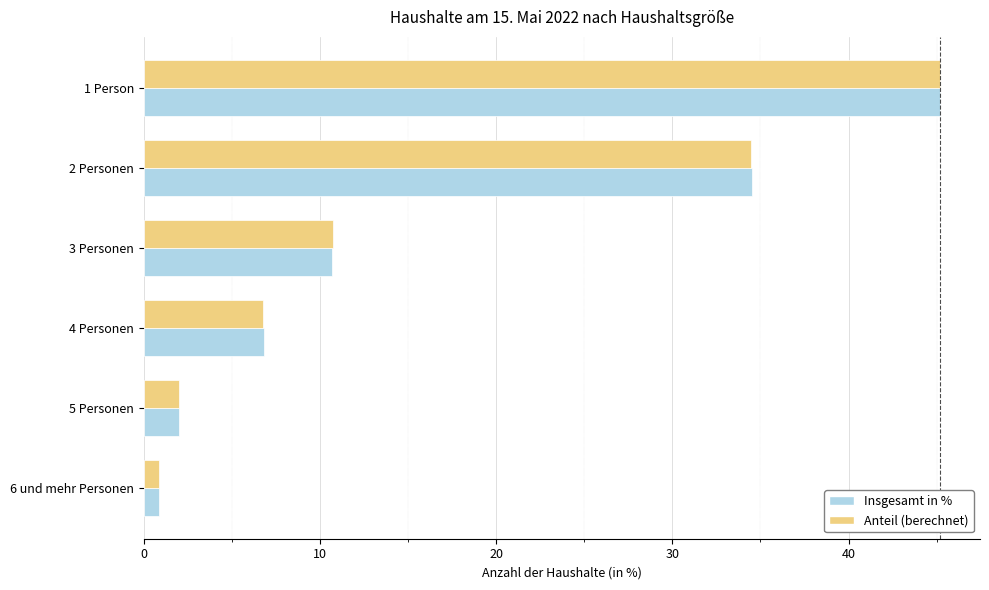

Which series changed the most between 2 Personen and 4 Personen?

Anteil (berechnet)